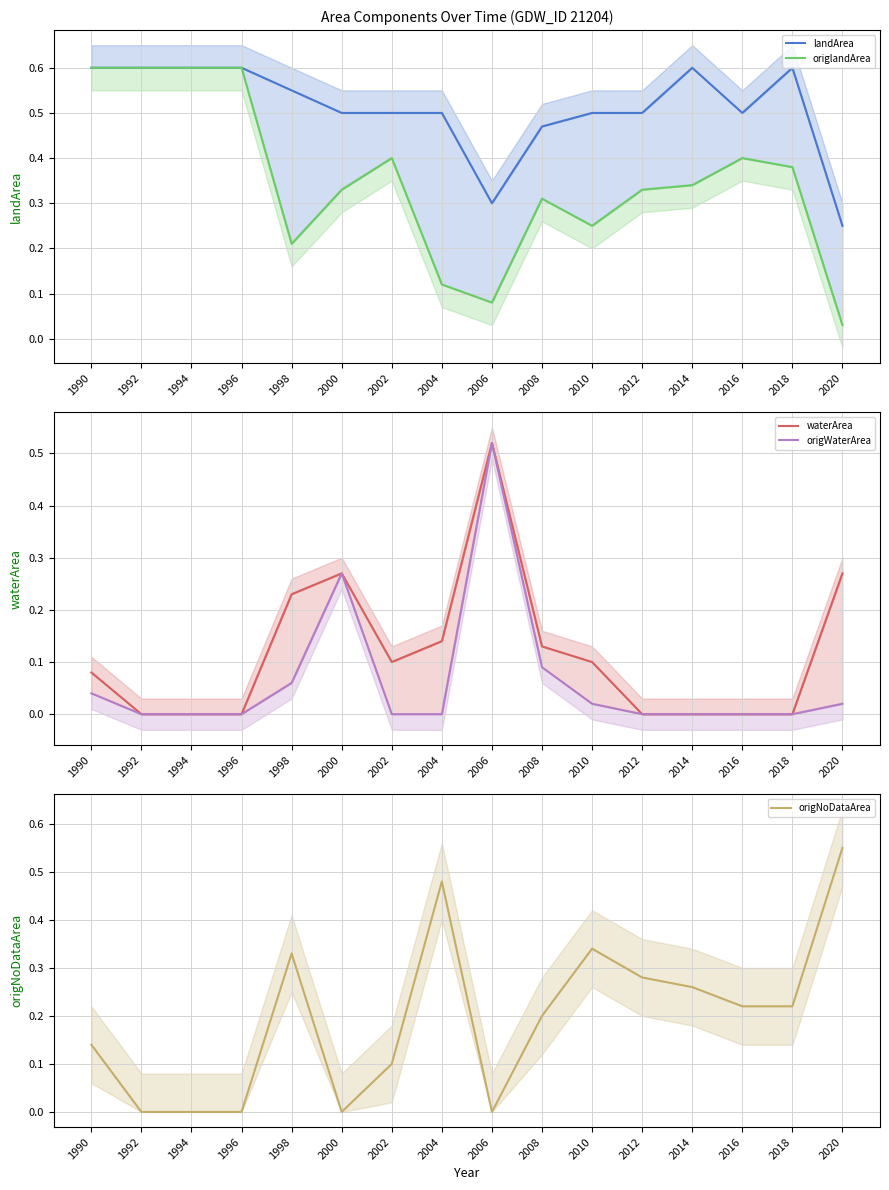

Is it true that landArea equals 0.7 at 2002?

False